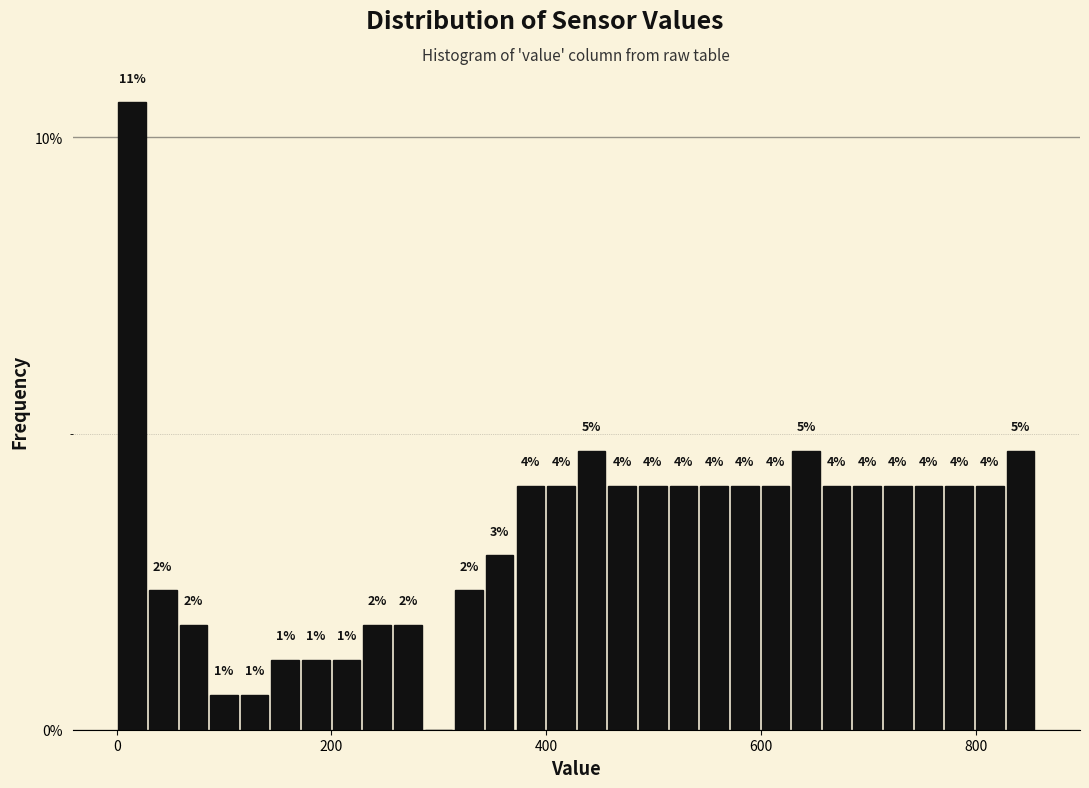

Read against the x-axis, roughly where is the centre of the tallest bar?

20